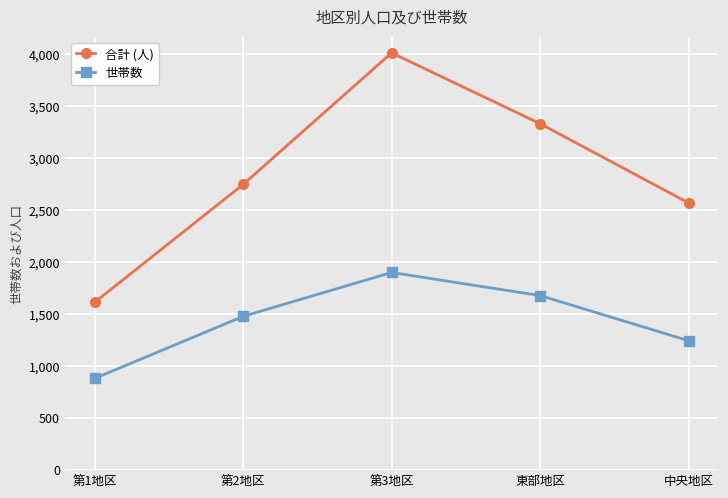

What is the label of the 5th point from the left?

中央地区